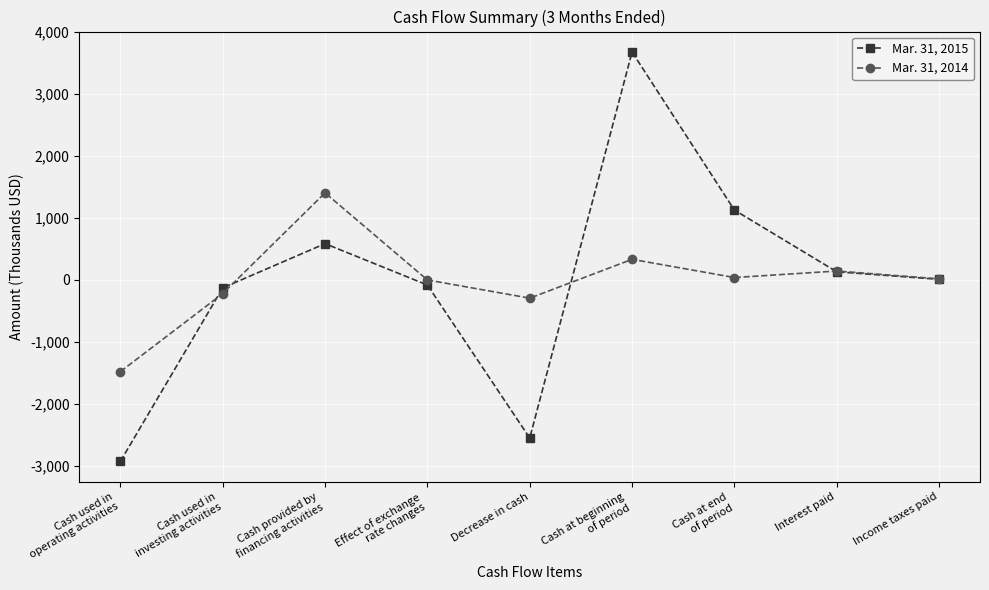

List the series in order of their overall mean, lowest first.

Mar. 31, 2015, Mar. 31, 2014